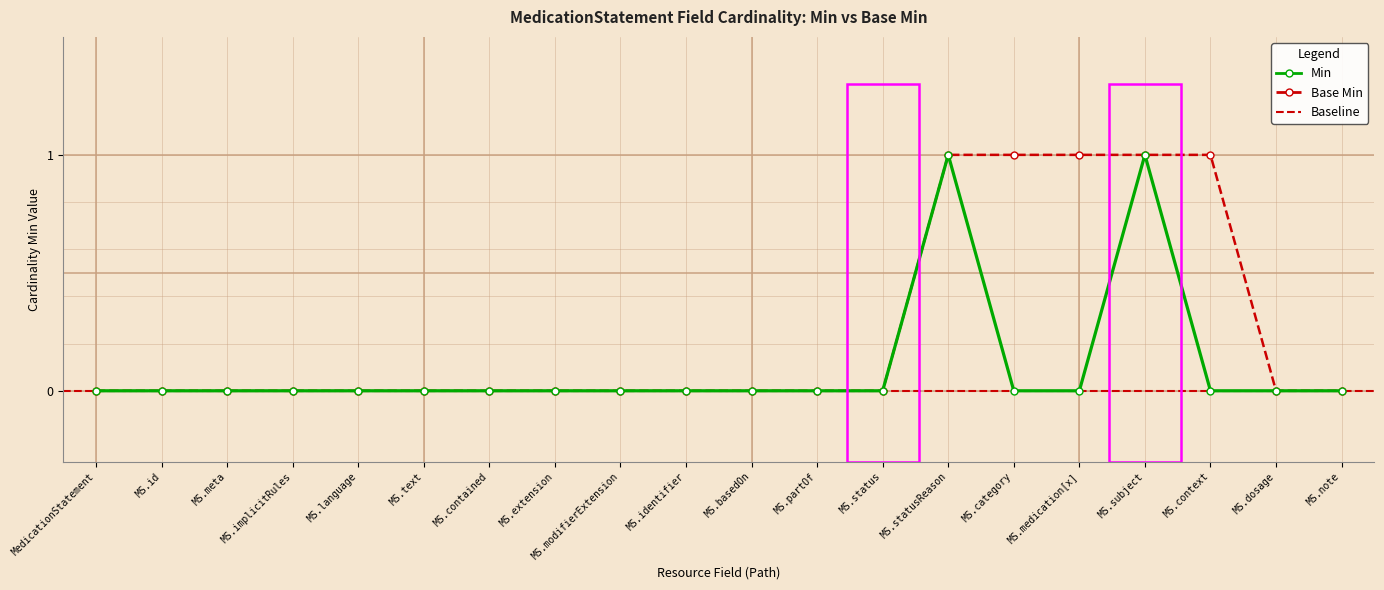

True or false: Base Min has a value of 0 at MS.dosage.

True